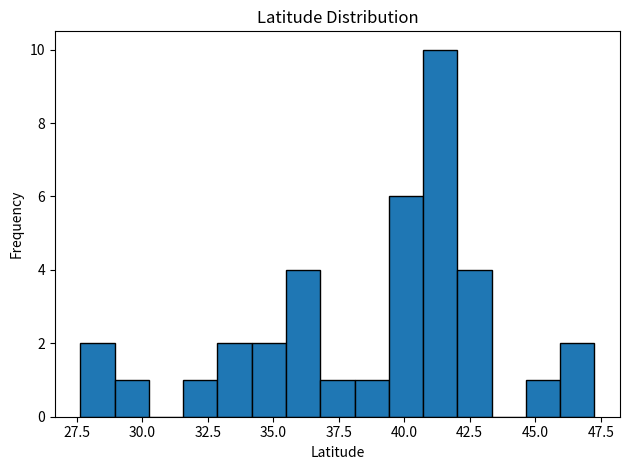

Read against the x-axis, roughly where is the centre of the tallest bar?

41.5